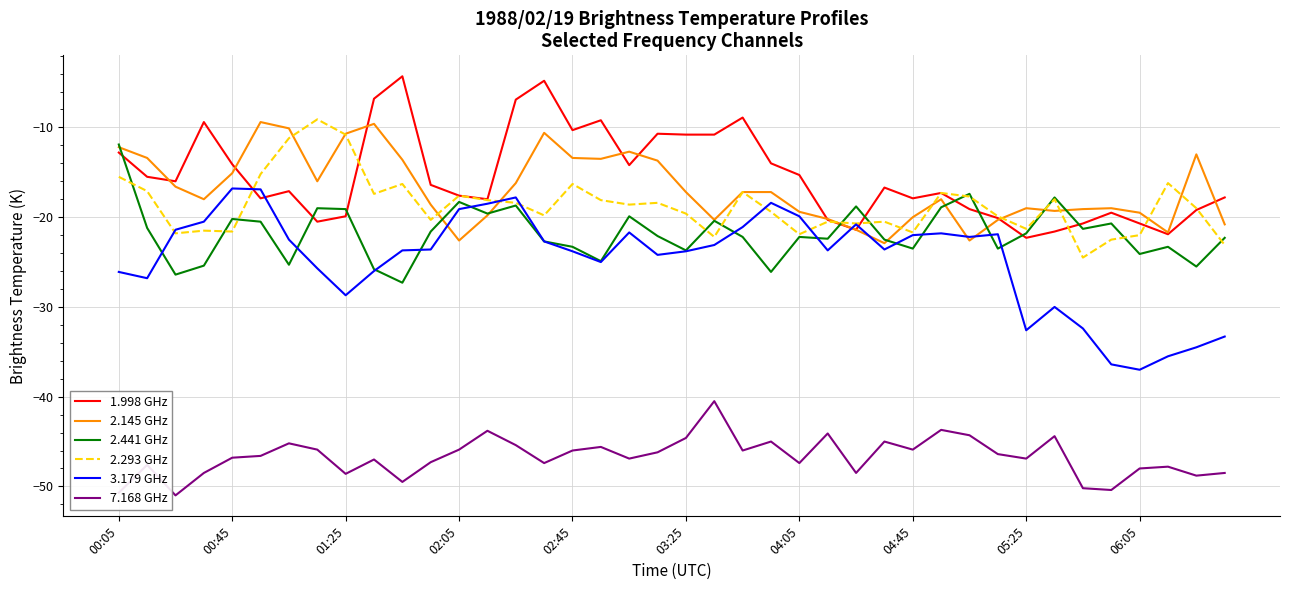

What is the minimum value for 1.998 GHz?

-22.3